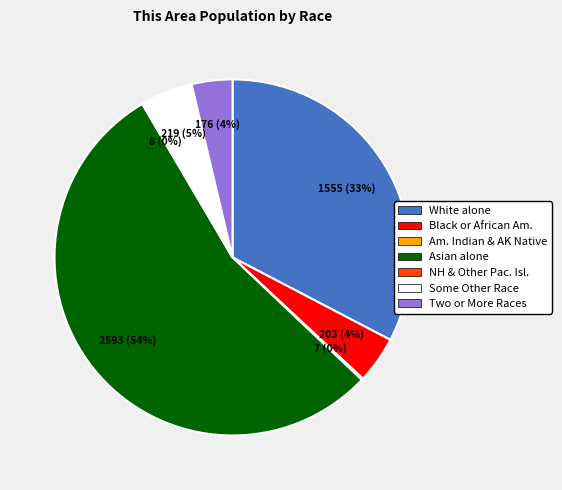

To the nearest percent, what is the difference between the largest and smallest slice percentages?

54%